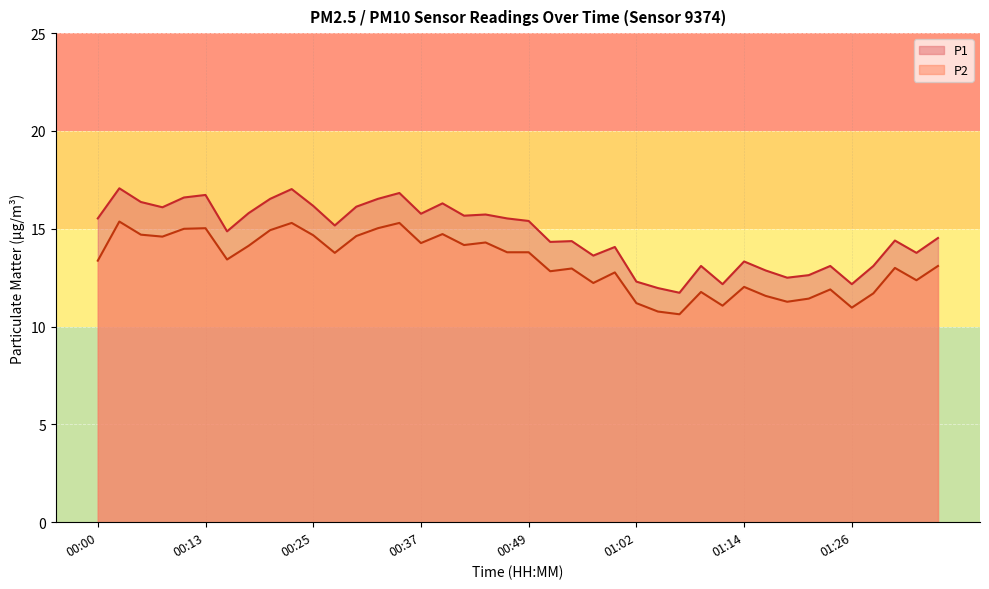

How many data points does each series have?

40